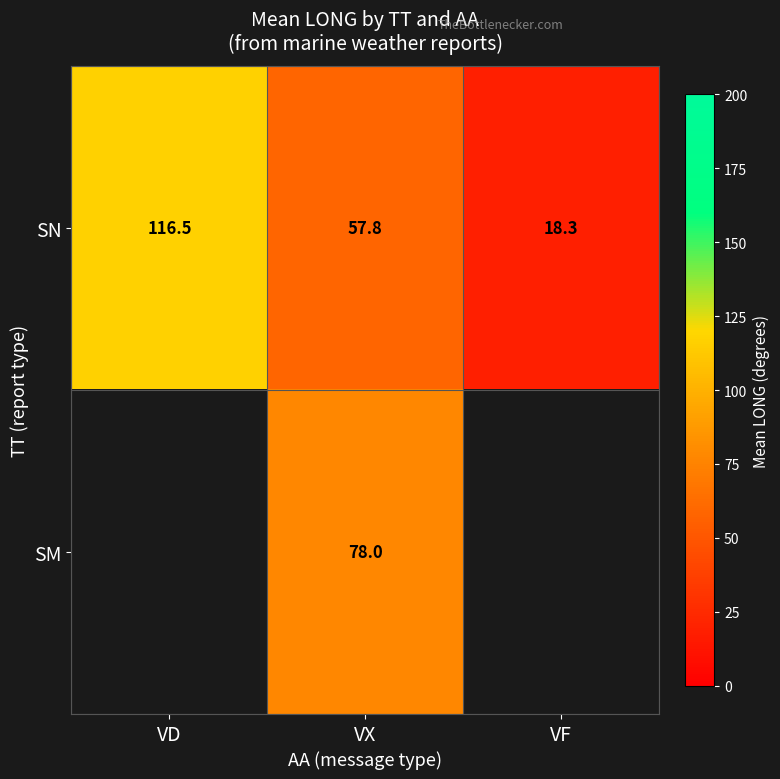

Is the value of SN at VF greater than the value of SM at VX?

No